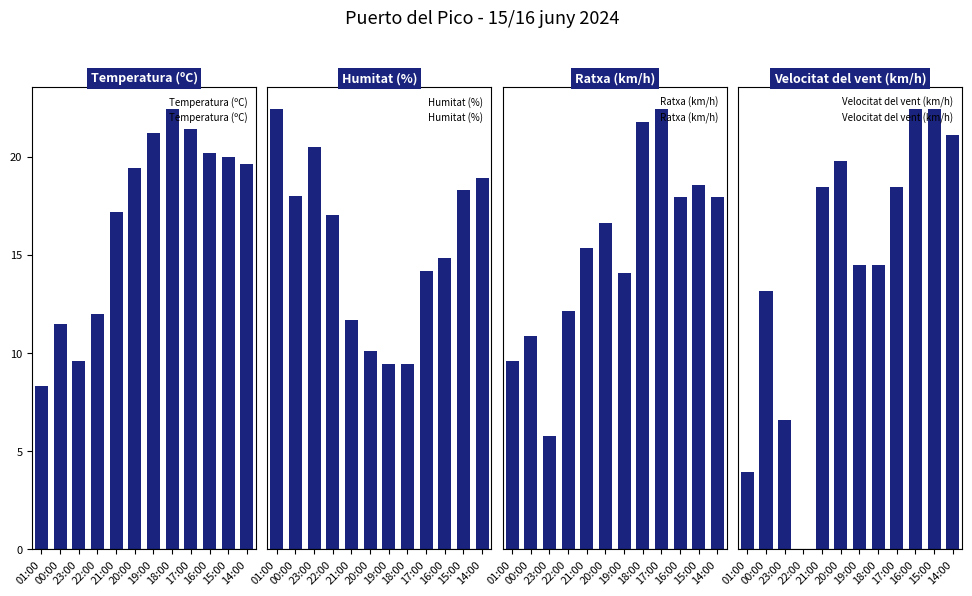

Are the bars horizontal?

No